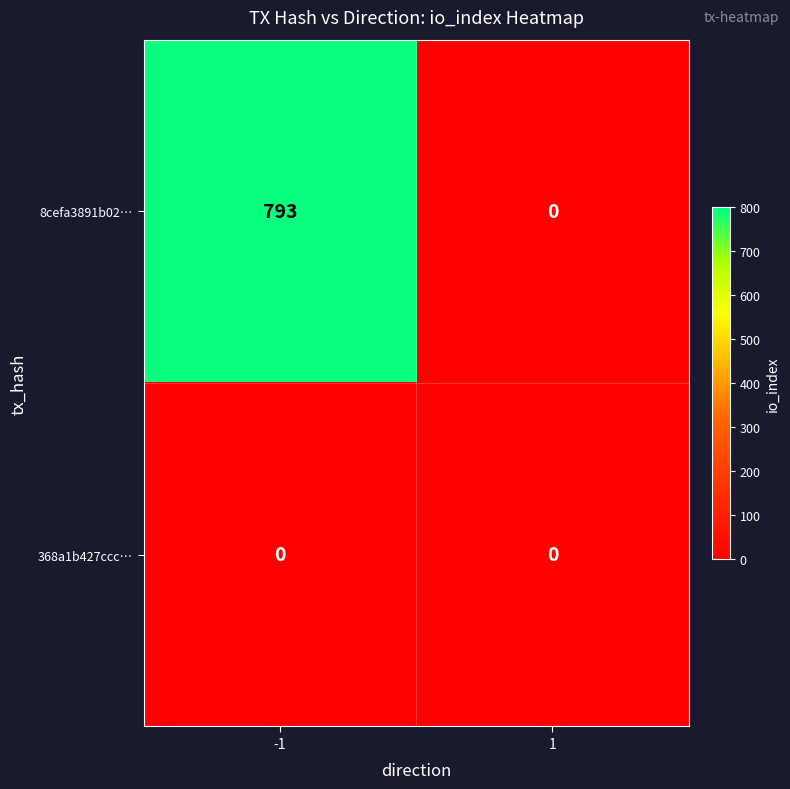

Reading right to left, what are all the values shown in this chart?

8cefa3891b02…: 1=0	-1=793
368a1b427ccc…: 1=0	-1=0